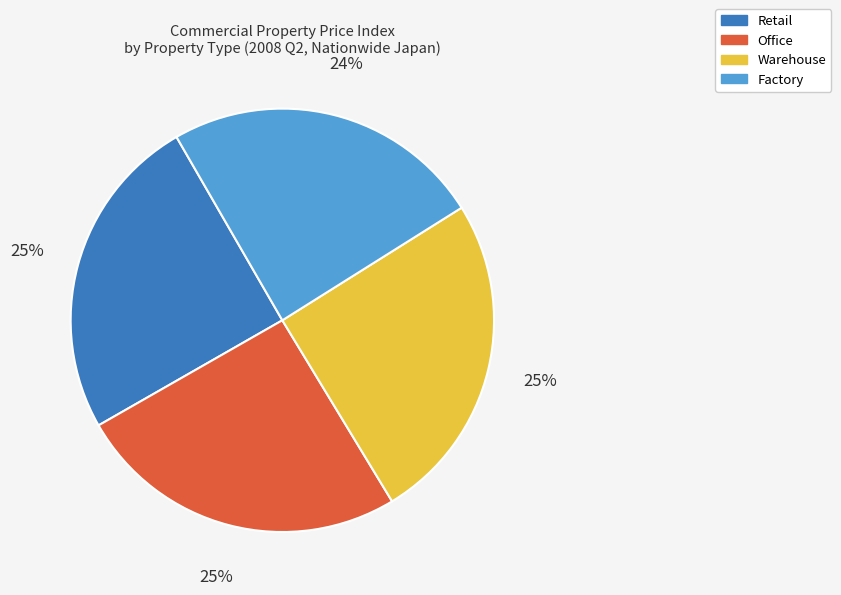

Is there any slice that represents more than half of the pie?

No